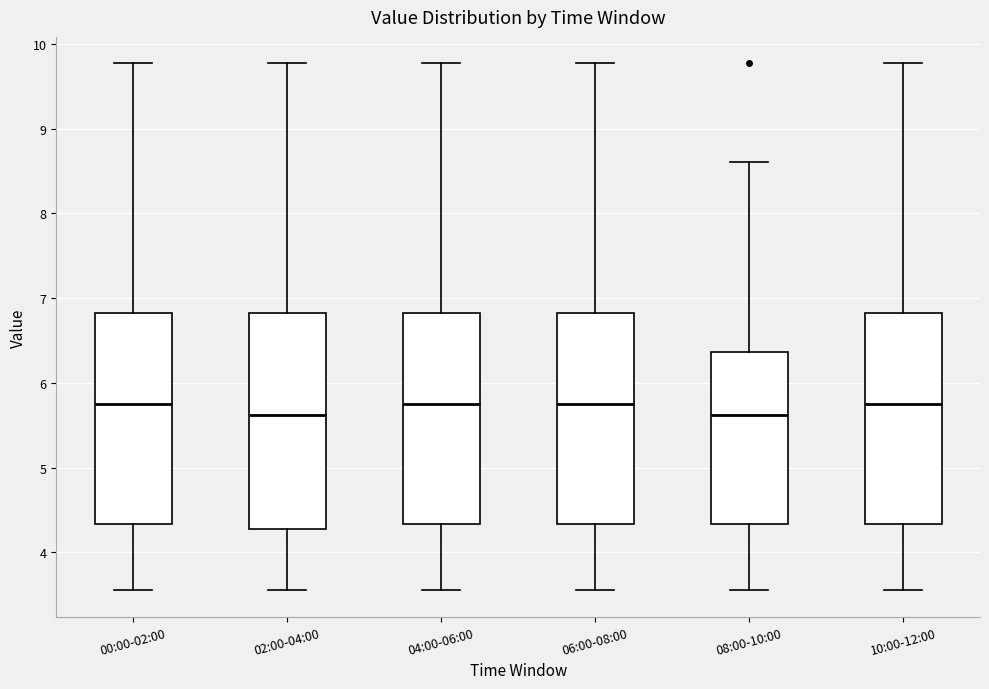

Where is the lower edge of the box for 08:00-10:00 on the y-axis? The values are not printed on the chart, so give them approximately, as read against the axis.

4.3